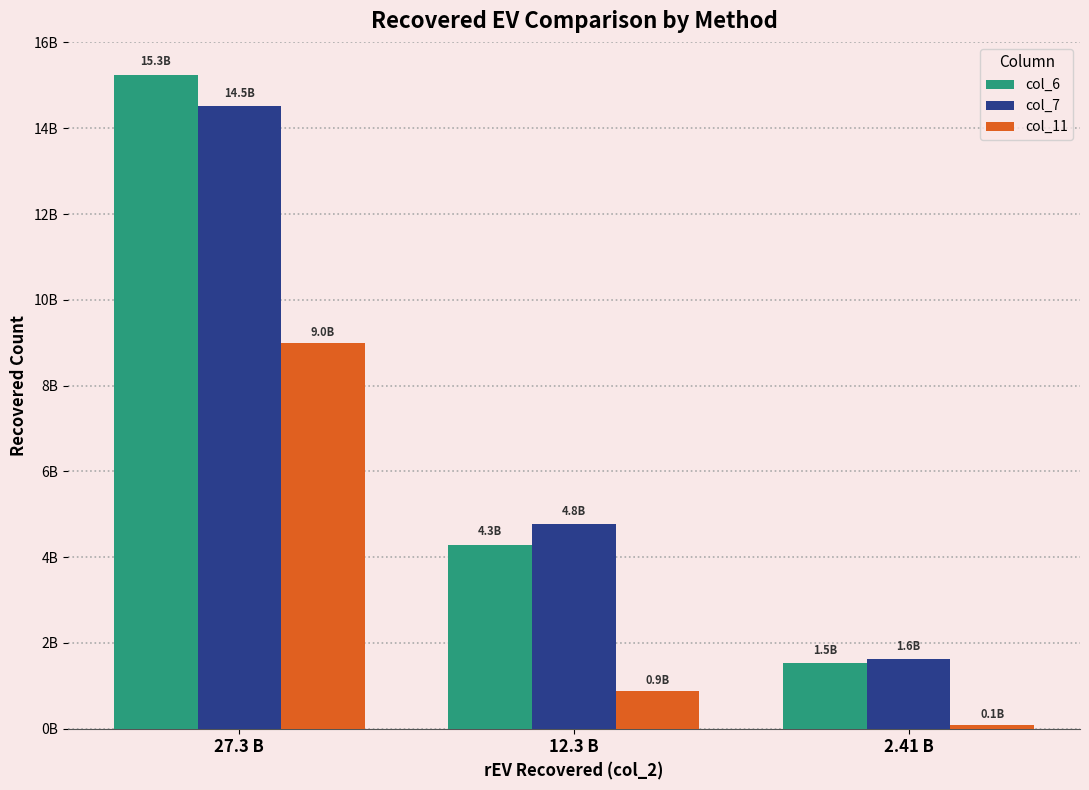

What are all the series names shown in the legend?

col_6, col_7, col_11